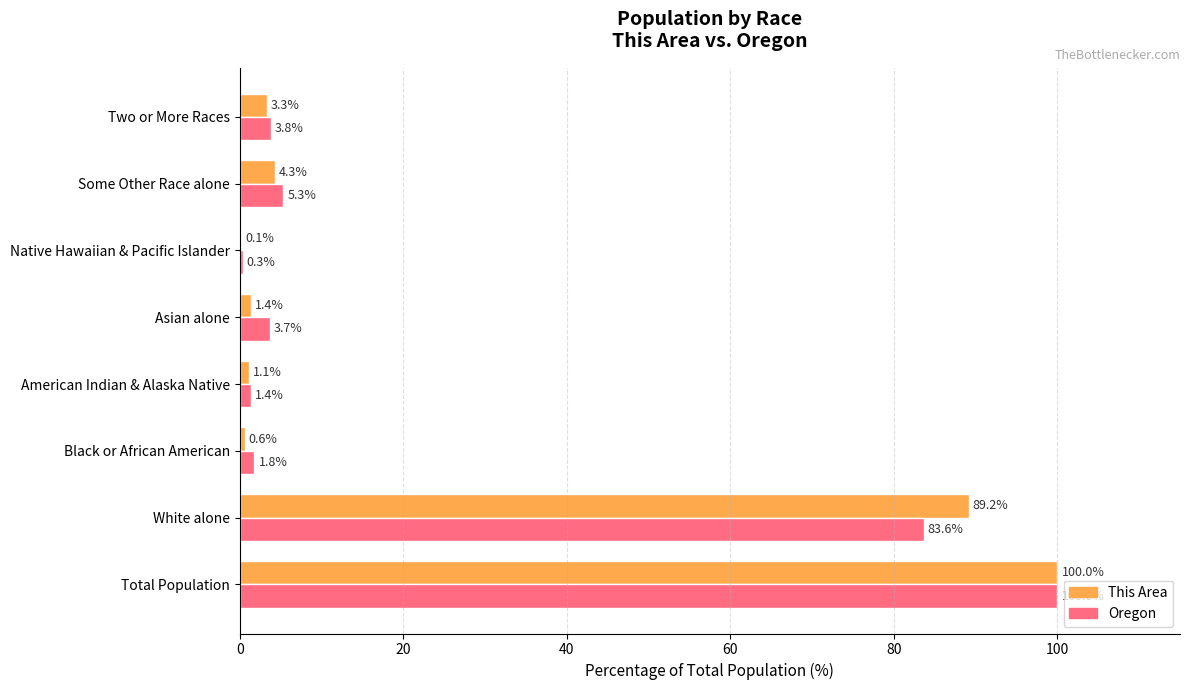

Which series changed the most between Black or African American and Native Hawaiian & Pacific Islander?

Oregon